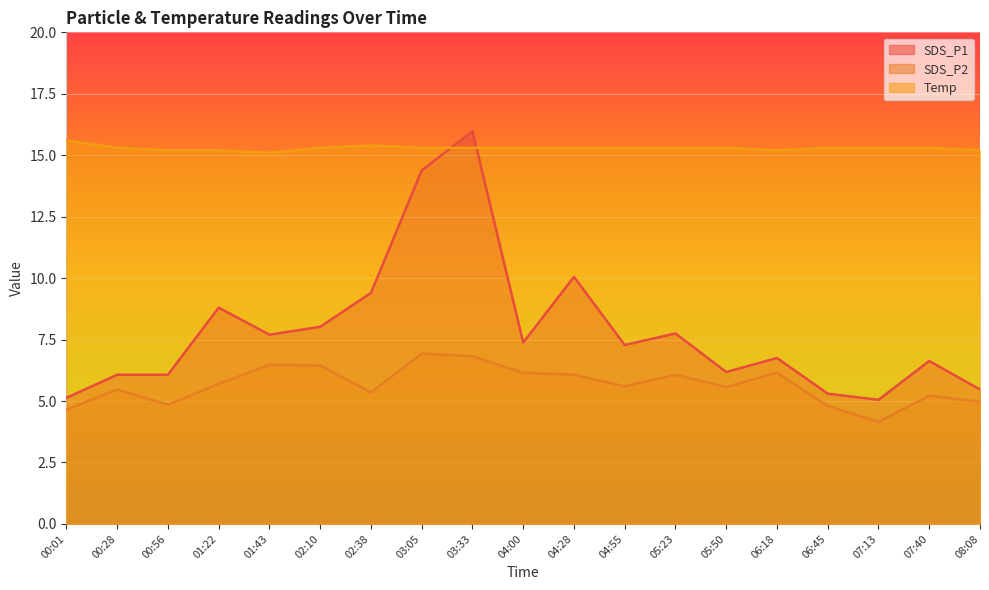

True or false: Temp and SDS_P2 cross at least once.

False